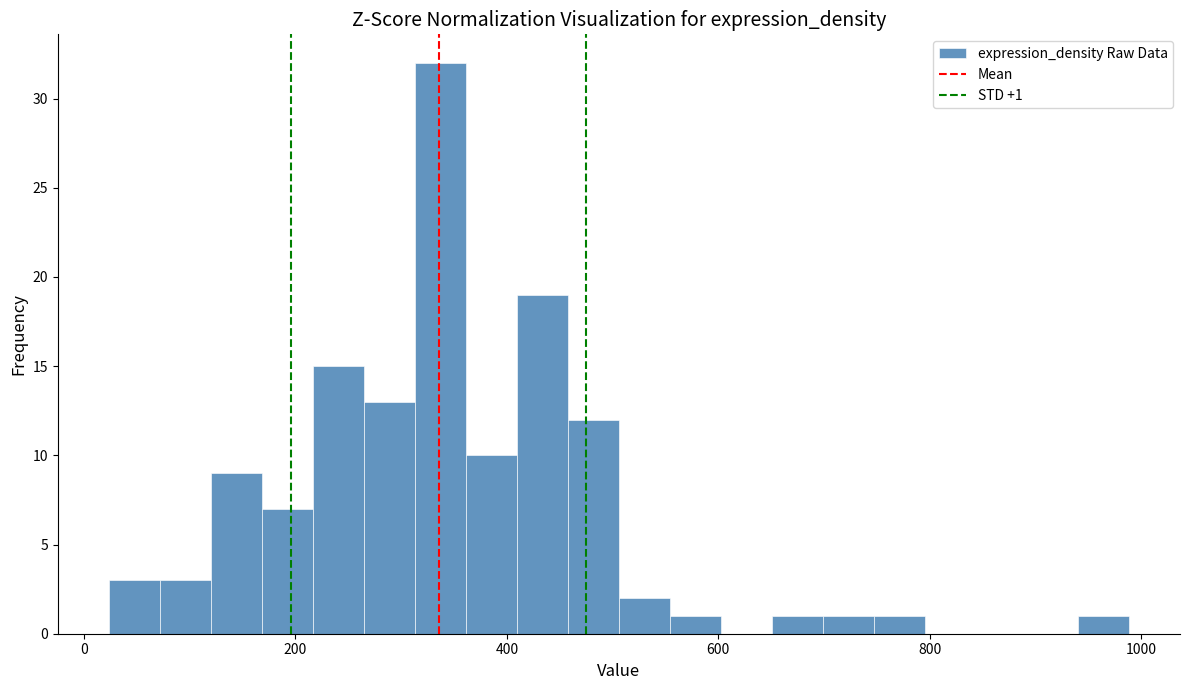

Read against the x-axis, roughly where is the centre of the tallest bar?

340